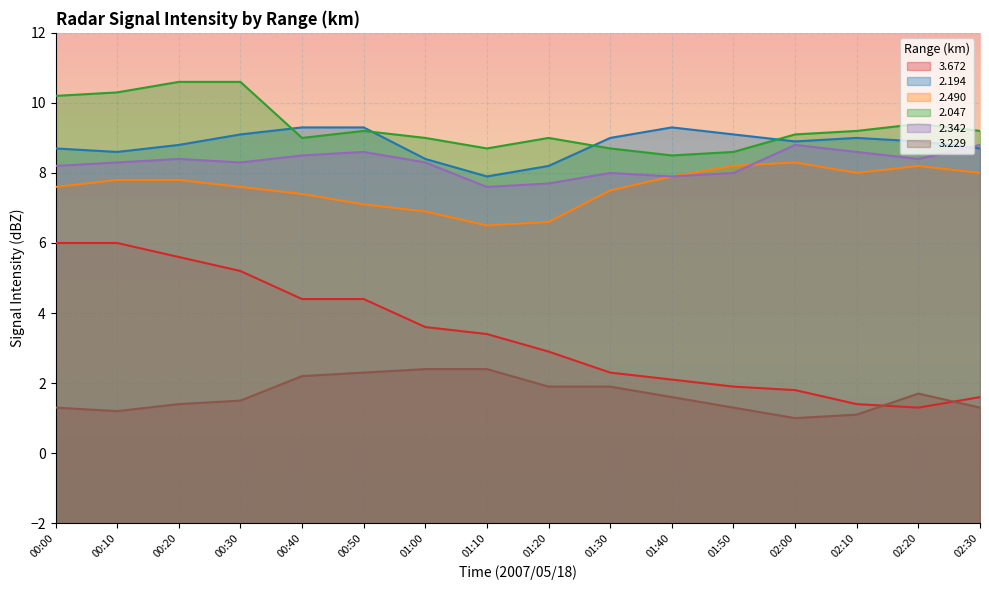

Reading left to right, extract all data points from this chart.

  3.672: 6.0	6.0	5.6	5.2	4.4	4.4	3.6	3.4	2.9	2.3	2.1	1.9	1.8	1.4	1.3	1.6
  2.194: 8.7	8.6	8.8	9.1	9.3	9.3	8.4	7.9	8.2	9.0	9.3	9.1	8.9	9.0	8.9	8.7
  2.490: 7.6	7.8	7.8	7.6	7.4	7.1	6.9	6.5	6.6	7.5	7.9	8.2	8.3	8.0	8.2	8.0
  2.047: 10.2	10.3	10.6	10.6	9.0	9.2	9.0	8.7	9.0	8.7	8.5	8.6	9.1	9.2	9.4	9.2
  2.342: 8.2	8.3	8.4	8.3	8.5	8.6	8.3	7.6	7.7	8.0	7.9	8.0	8.8	8.6	8.4	8.8
  3.229: 1.3	1.2	1.4	1.5	2.2	2.3	2.4	2.4	1.9	1.9	1.6	1.3	1.0	1.1	1.7	1.3